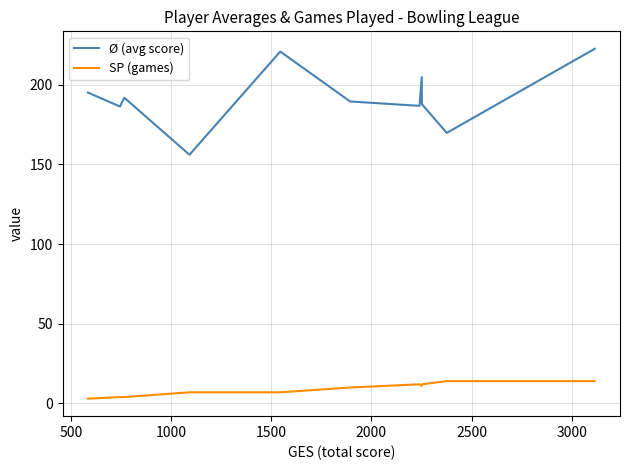

List the series in order of their overall mean, highest first.

Ø (avg score), SP (games)